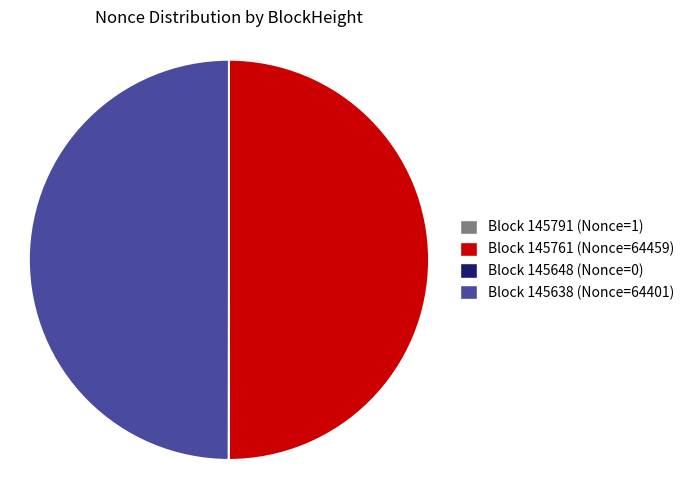

To the nearest percent, what is the difference between the largest and smallest slice percentages?

50%